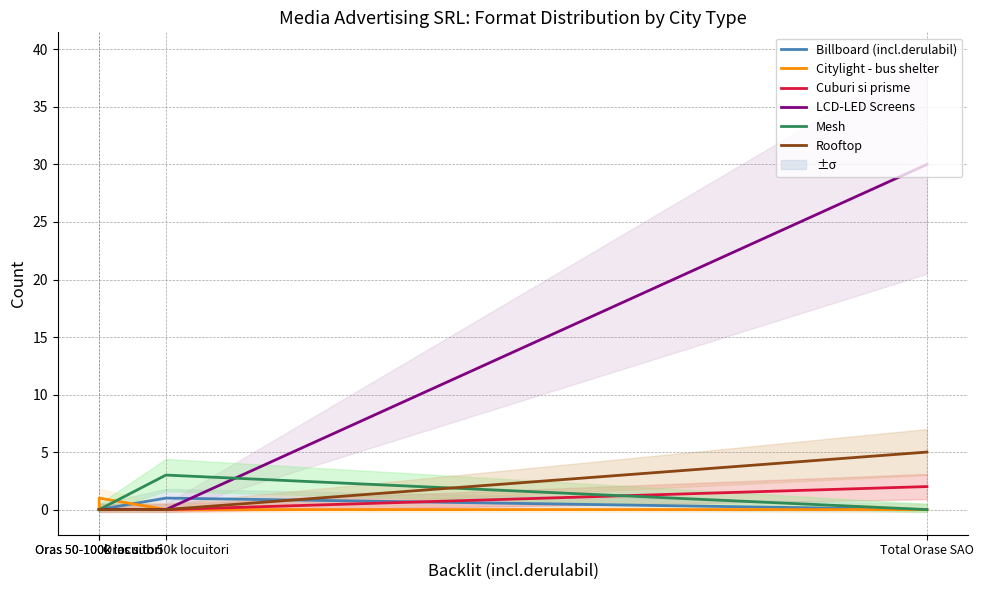

At which category does the chart reach its minimum across all series?

Oras 50-100k locuitori